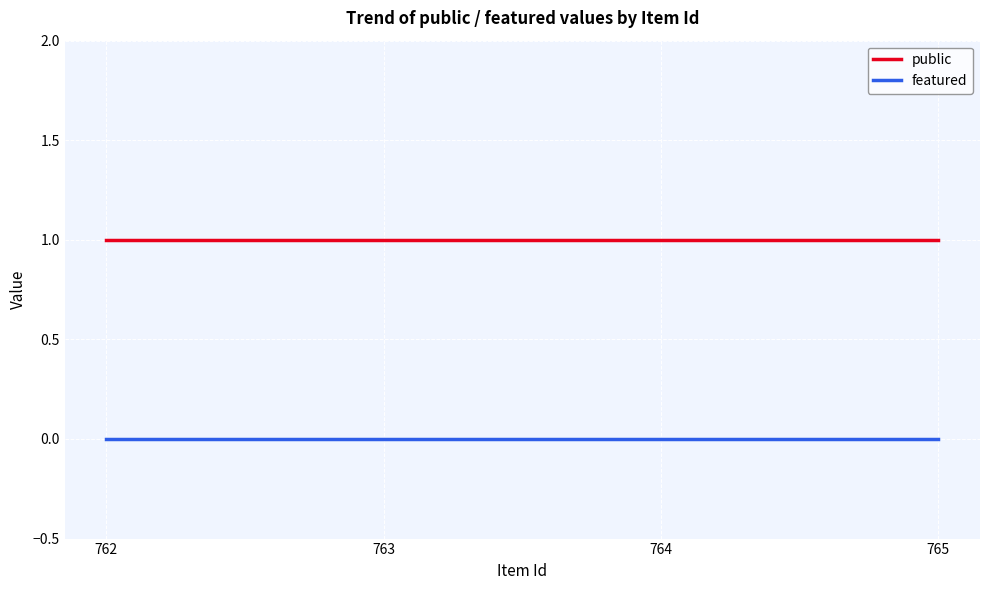

Reading left to right, list all the values displayed in this chart.

public: 762=1	763=1	764=1	765=1
featured: 762=0	763=0	764=0	765=0